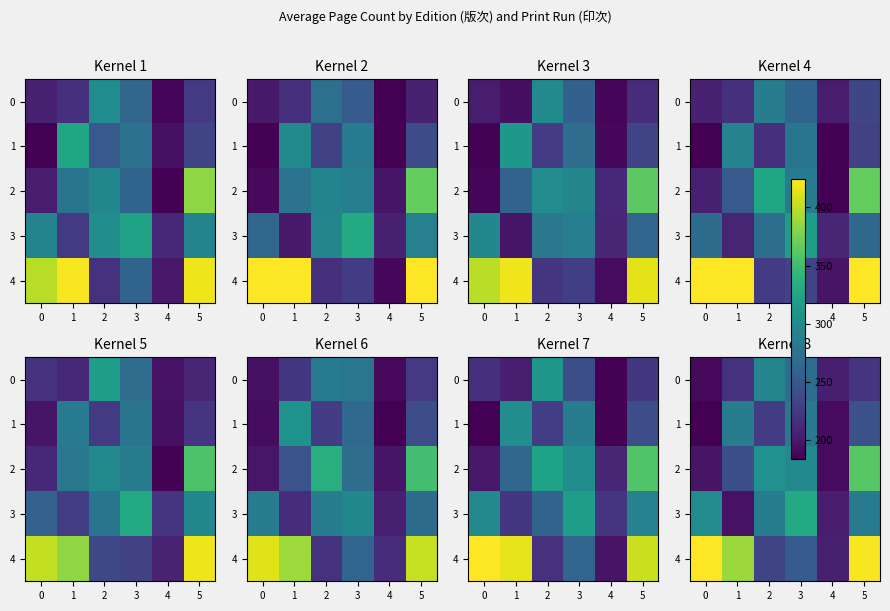

How many categories are shown in the chart?

6